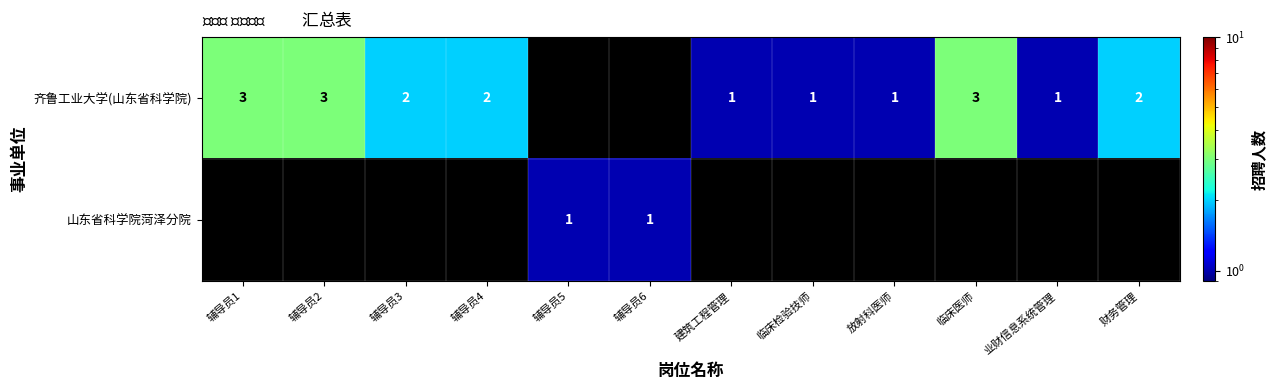

Is it true that 齐鲁工业大学(山东省科学院) equals 2 at 辅导员2?

False